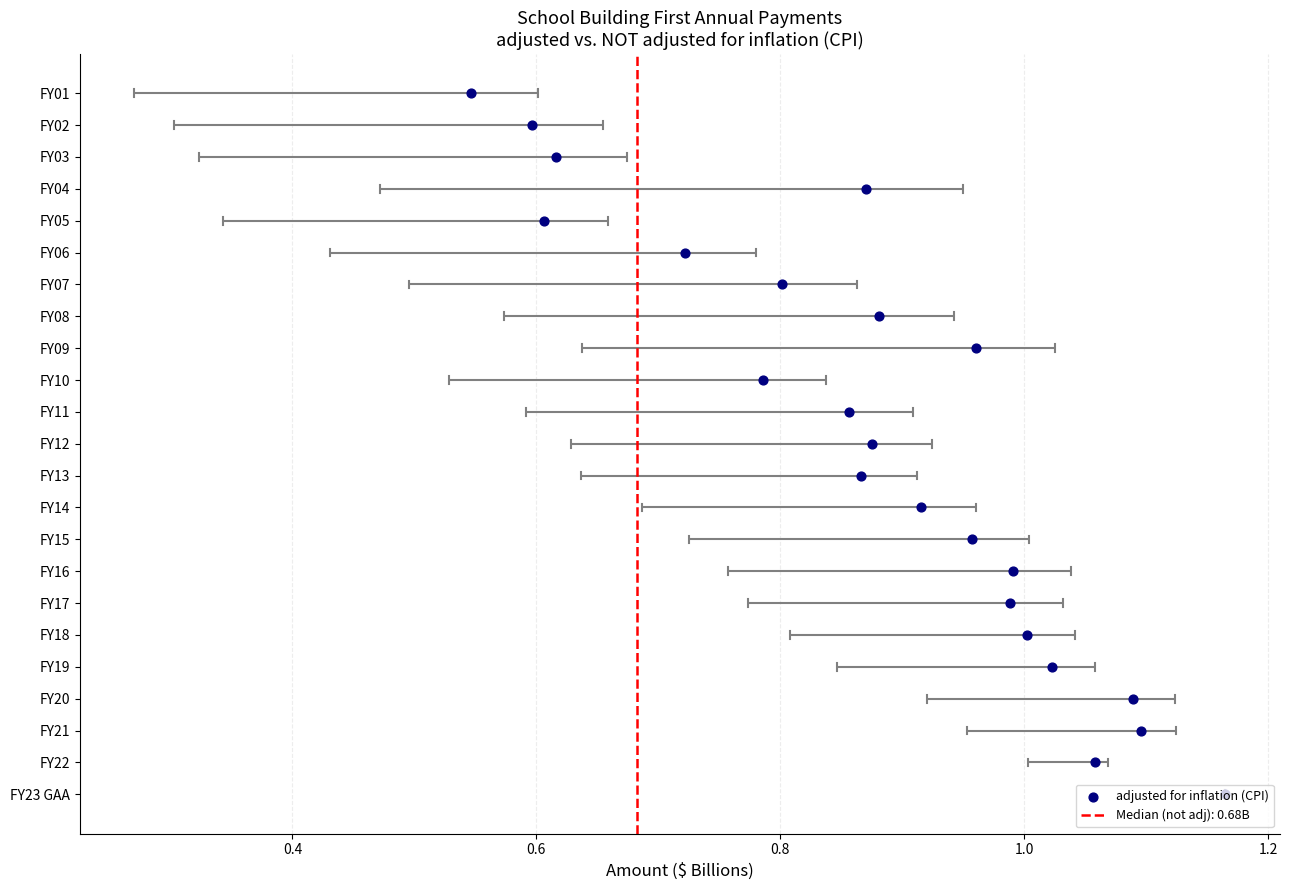

Between 18 and 19, which is larger?

19